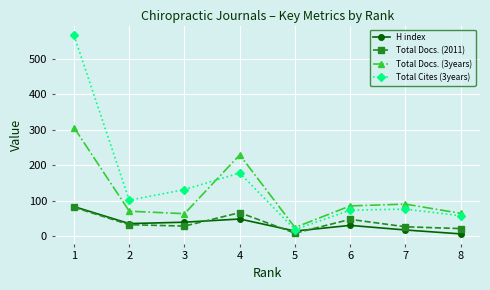

Which series has the widest spread of values?

Total Cites (3years)